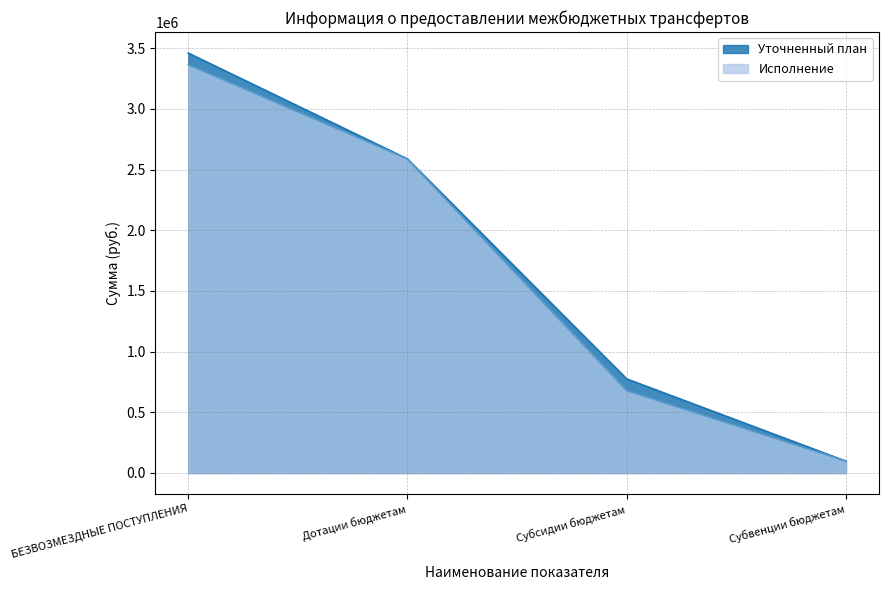

What are all the series names shown in the legend?

Уточненный план, Исполнение